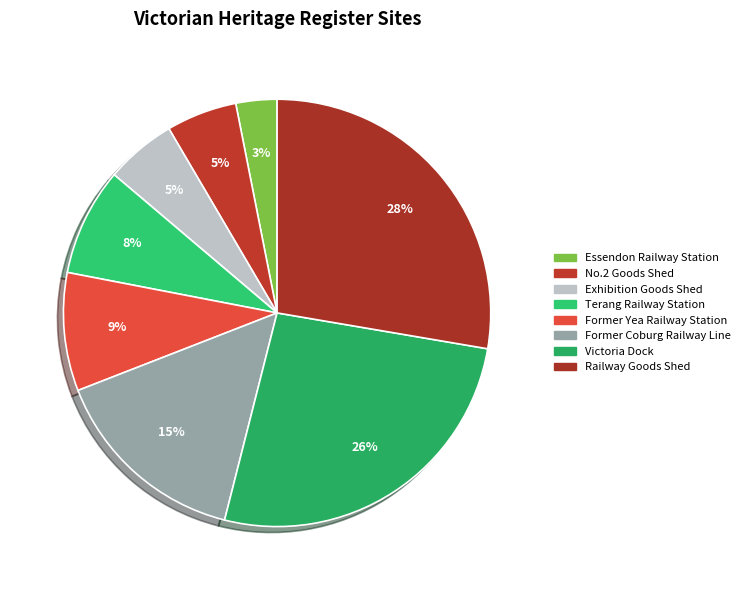

Count the number of slices in the pie.

8